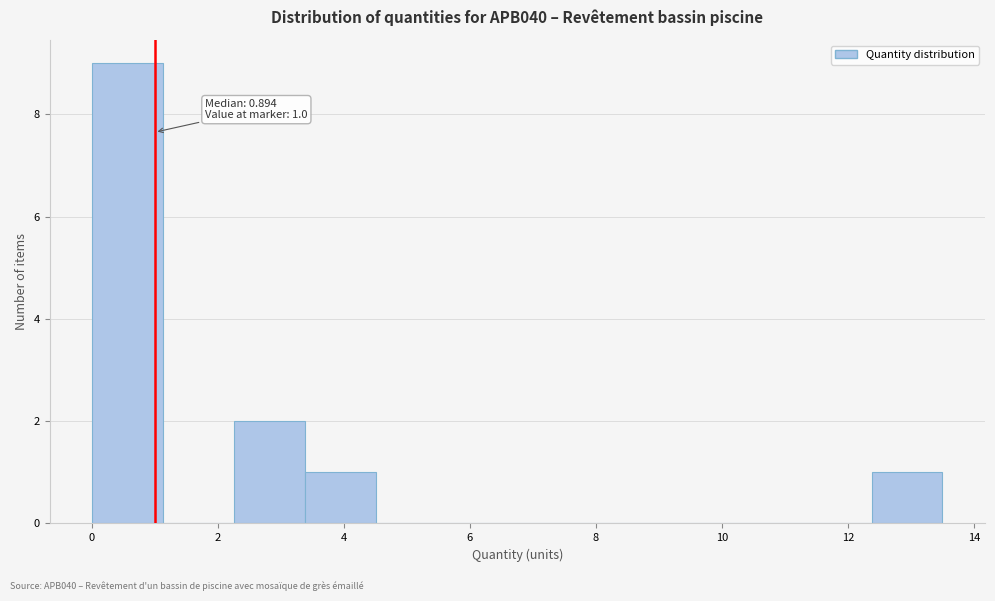

Which range on the x-axis has the tallest bar?

0.0 to 1.2